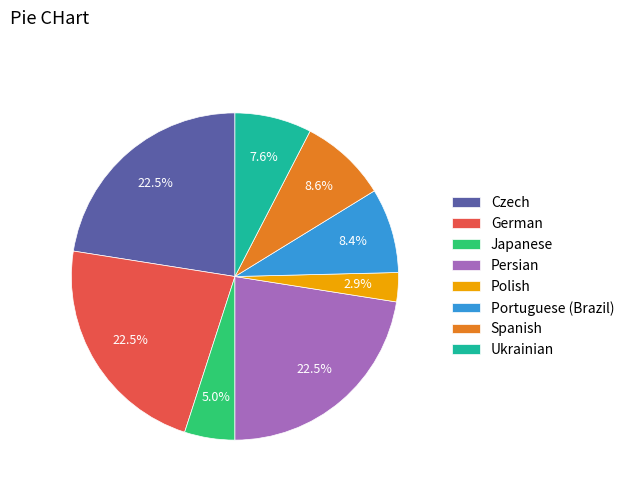

How much of the chart is everything except Portuguese (Brazil)?

91.6%